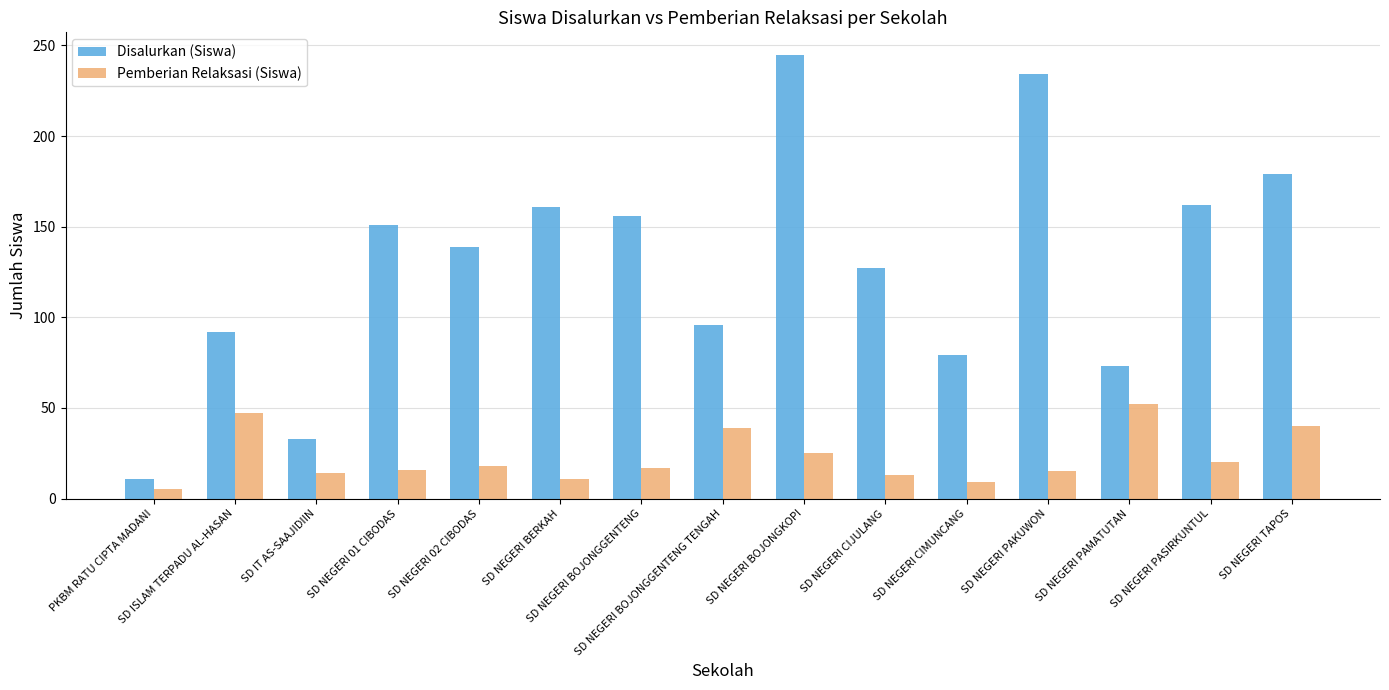

Is the value of Disalurkan (Siswa) at SD NEGERI BOJONGGENTENG greater than the value of Pemberian Relaksasi (Siswa) at SD NEGERI BOJONGGENTENG?

Yes